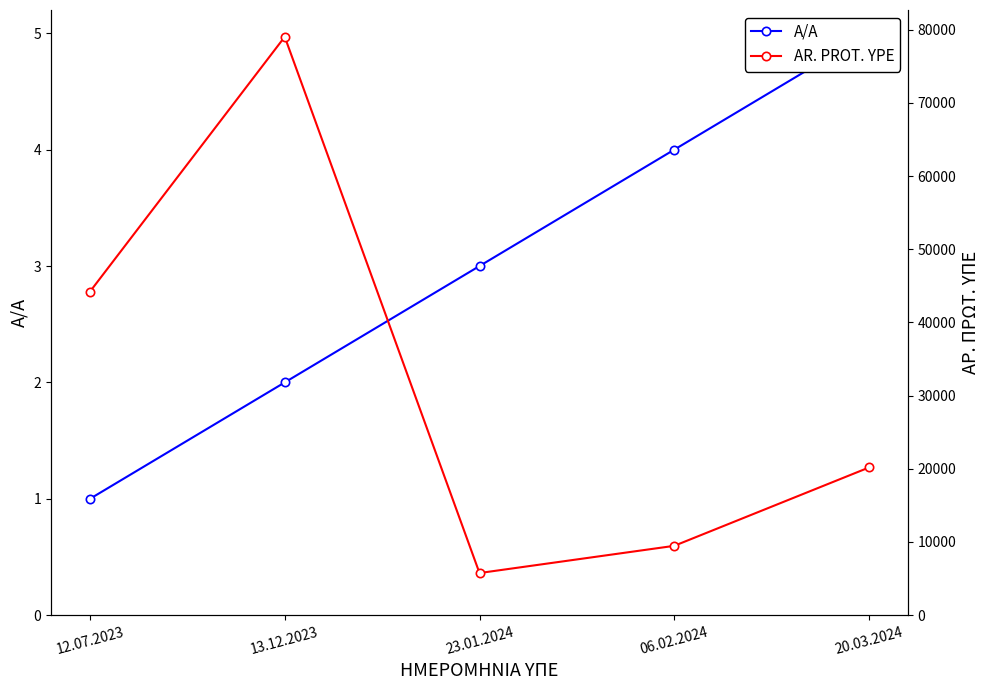

What is the label of the 3rd point from the left?

23.01.2024